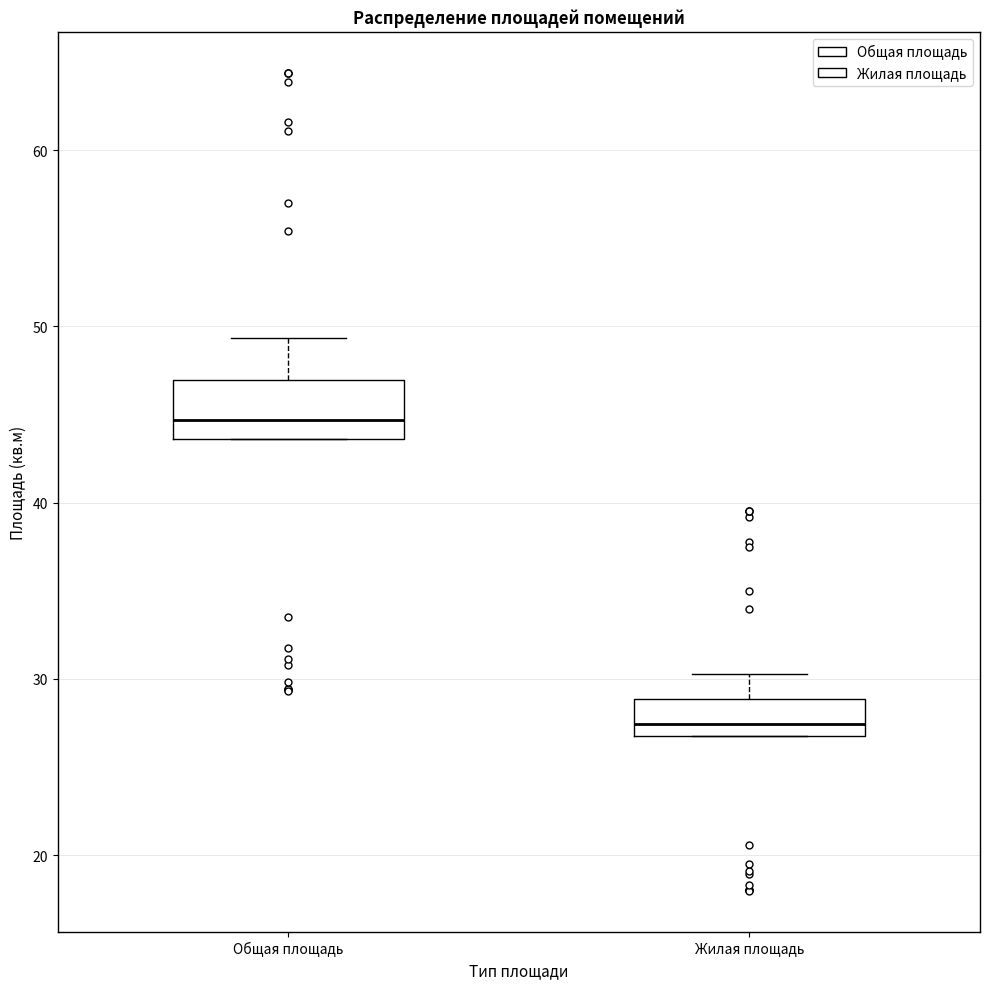

Reading left to right, read every box against the y-axis: the position of its median line, the range the box covers, and the ends of its whiskers. The values are not printed on the chart, so give them approximately, as read against the axis.

Общая площадь: median 45, box 44 to 47, whiskers 44 to 49
Жилая площадь: median 27 (just above the box's lower edge), box 27 to 29, whiskers 27 to 30